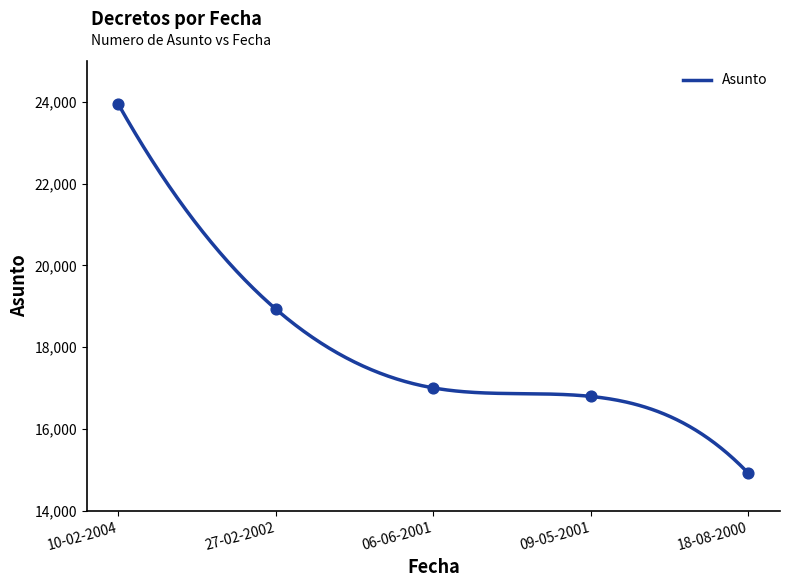

Which has a higher value, 18-08-2000 or 10-02-2004?

10-02-2004